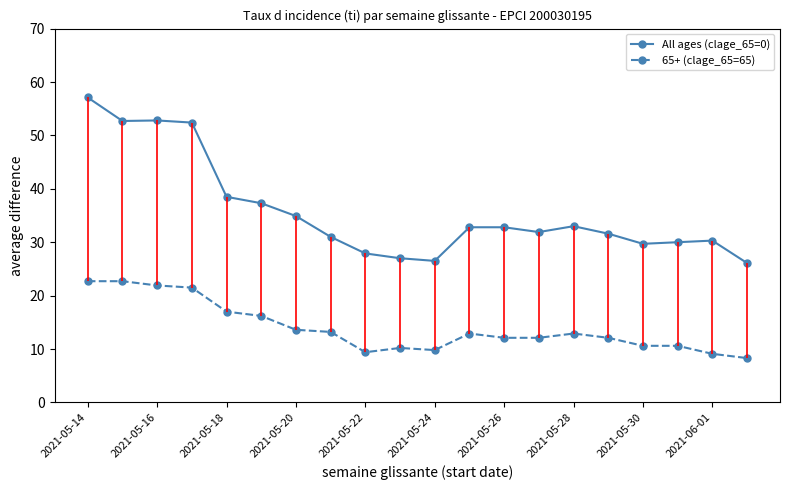

What is the lowest value of the 65+ (clage_65=65) series?

8.3